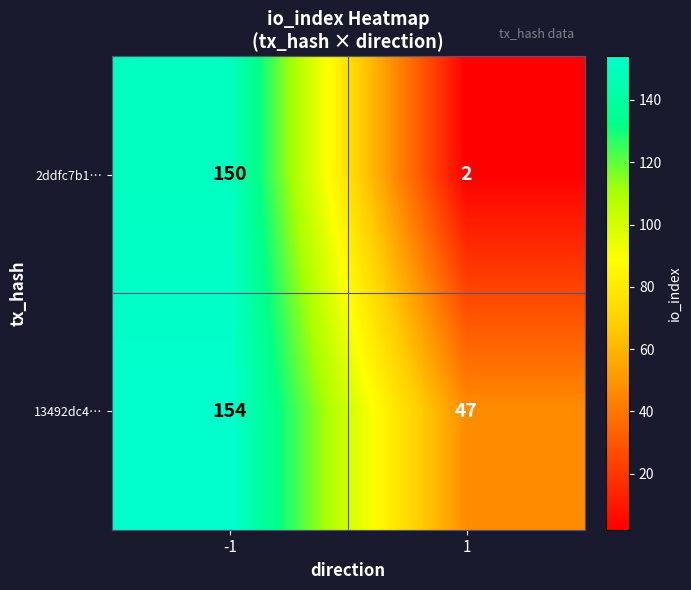

What is the difference between the 13492dc4… values at -1 and 1?

107